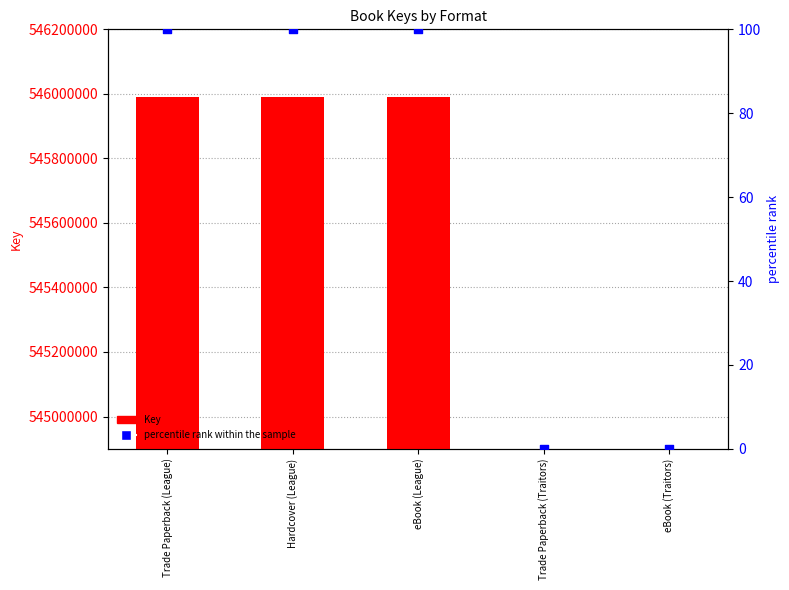

Which series contains the lowest Y value?

percentile rank within the sample